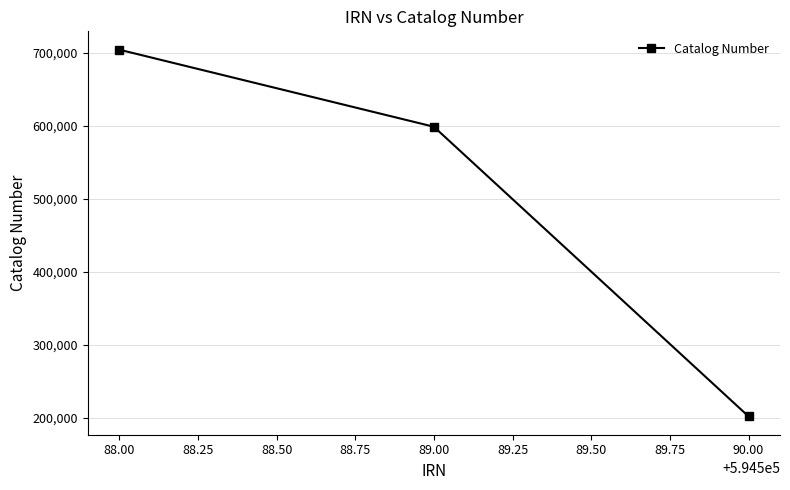

What is the label of the 2nd point from the left?

89.00